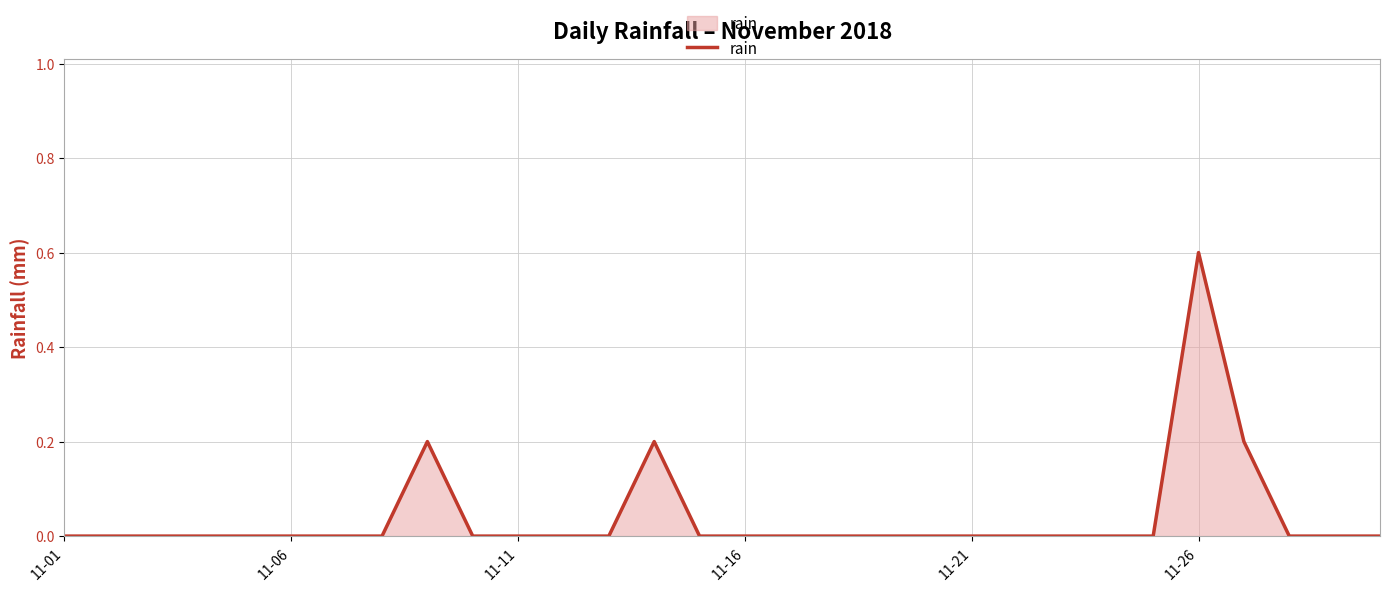

Reading right to left, what are all the values shown in this chart?

0.0	0.0	0.0	0.2	0.6	0.0	0.0	0.0	0.0	0.0	0.0	0.0	0.0	0.0	0.0	0.0	0.2	0.0	0.0	0.0	0.0	0.2	0.0	0.0	0.0	0.0	0.0	0.0	0.0	0.0